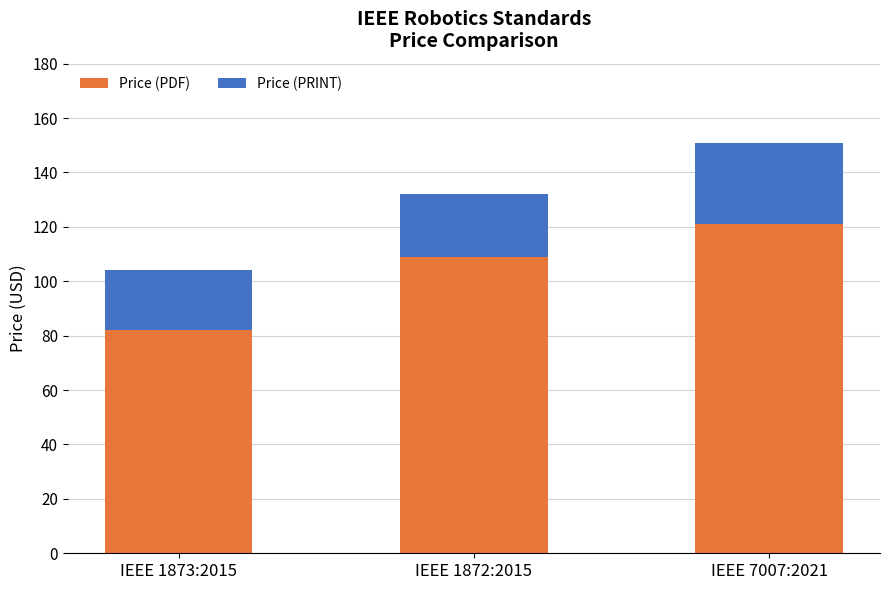

How many bars are there in total?

3